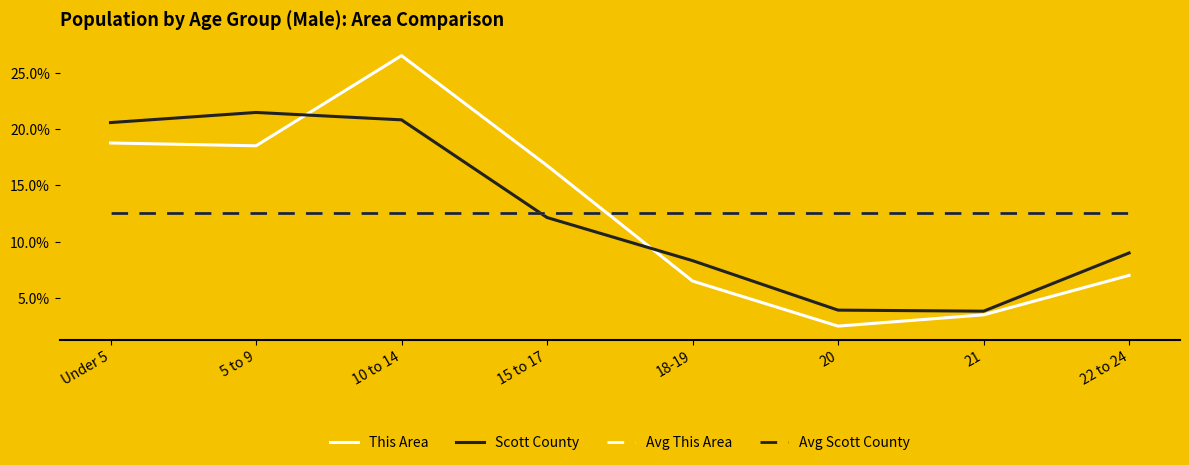

The value of Avg This Area at 21 is 12.5. True or false?

True